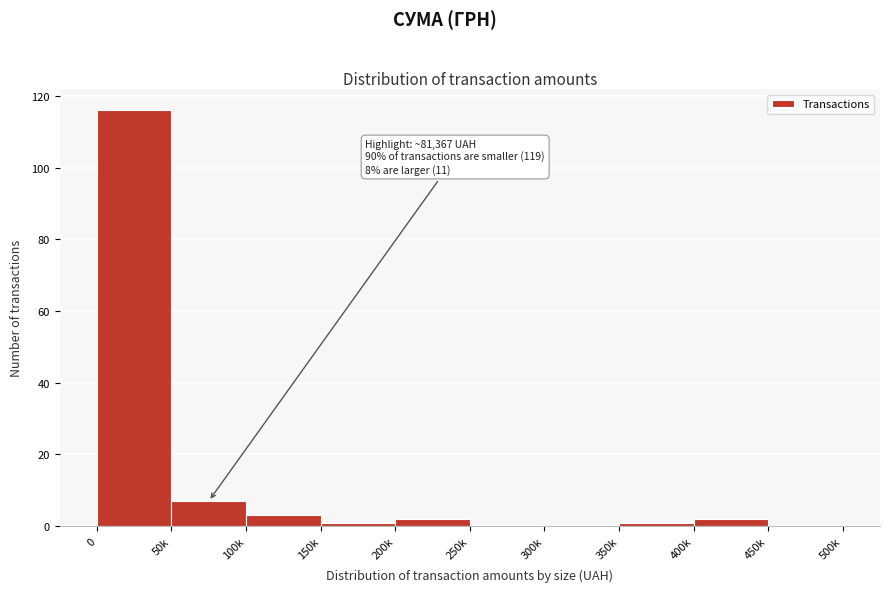

Reading left to right, transcribe all the data shown in this chart.

0=116	50k=7	100k=3	150k=1	200k=2	250k=0	300k=0	350k=1	400k=2	450k=0